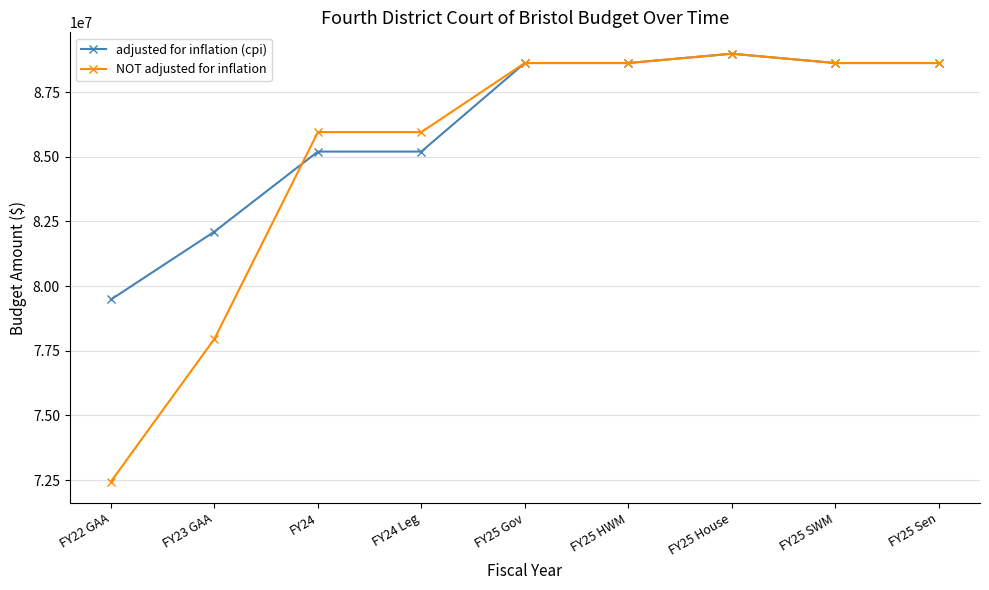

What position from the right is FY25 House?

3